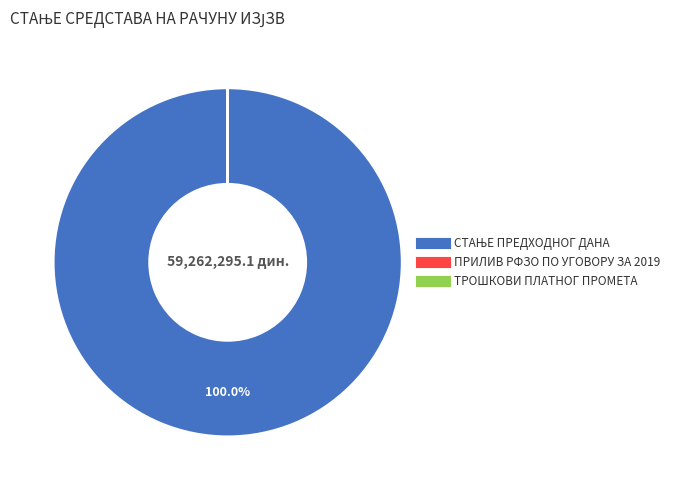

Is there a majority slice in this chart?

Yes